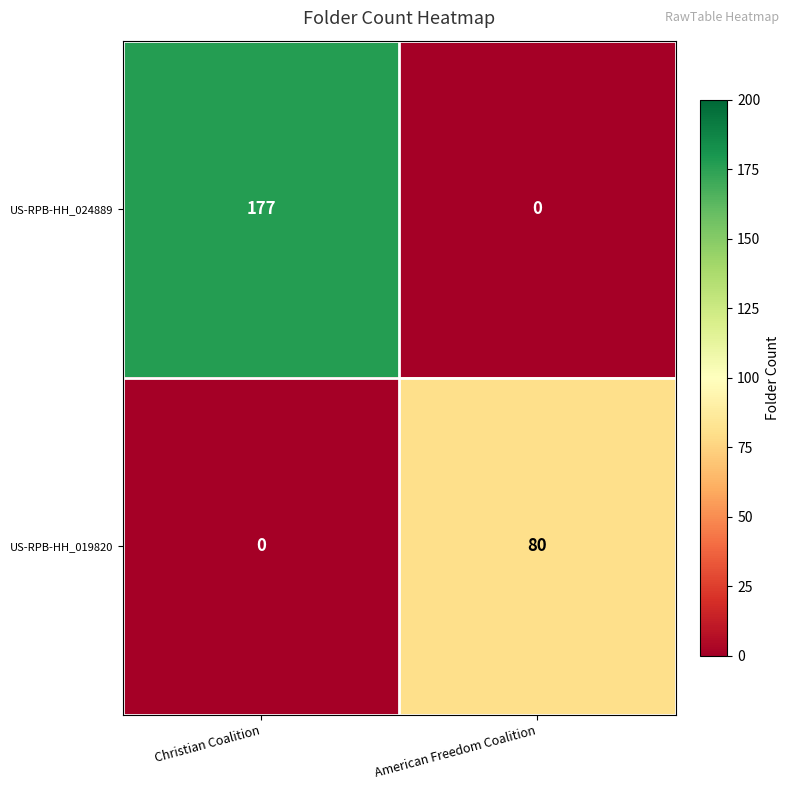

What is the greatest value displayed?

177